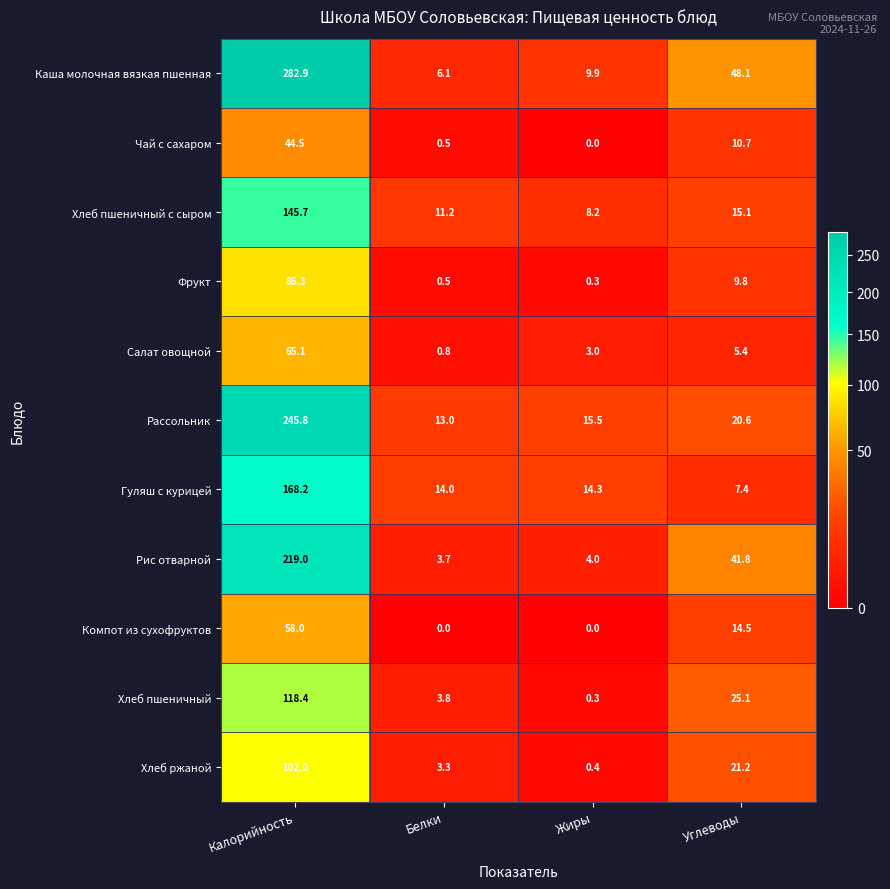

What is the approximate value of Хлеб пшеничный at Калорийность?

118.4